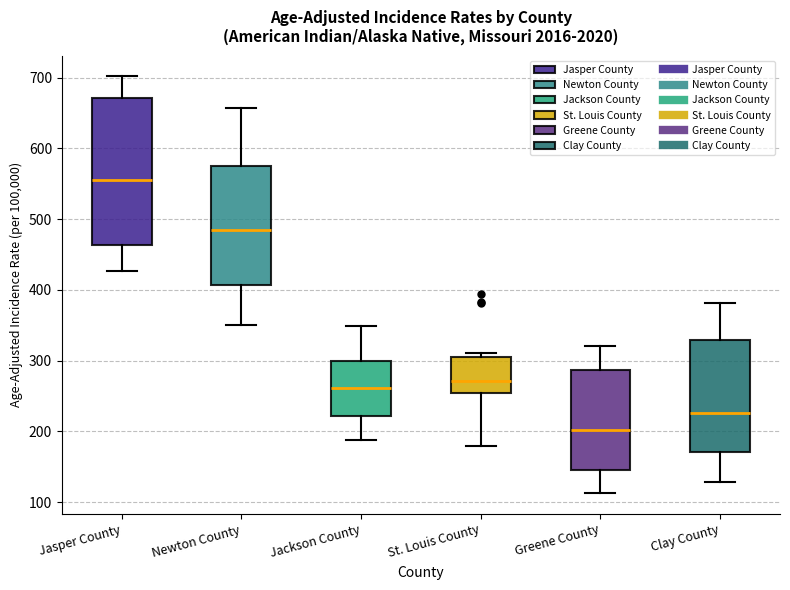

Comparing the boxes themselves (not the whiskers), which one is the tallest?

Jasper County